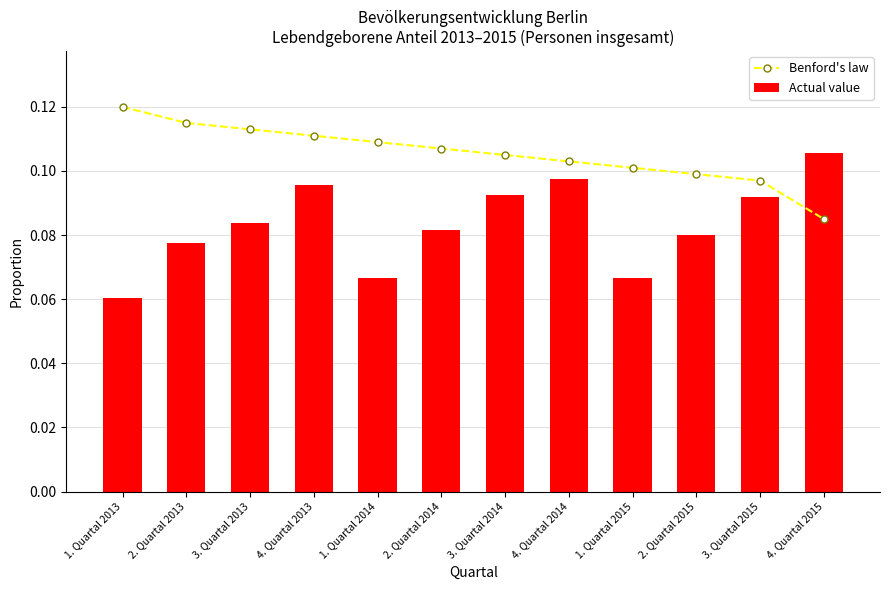

What is the value of the Benford's law bar at the 5th from the left?

0.1